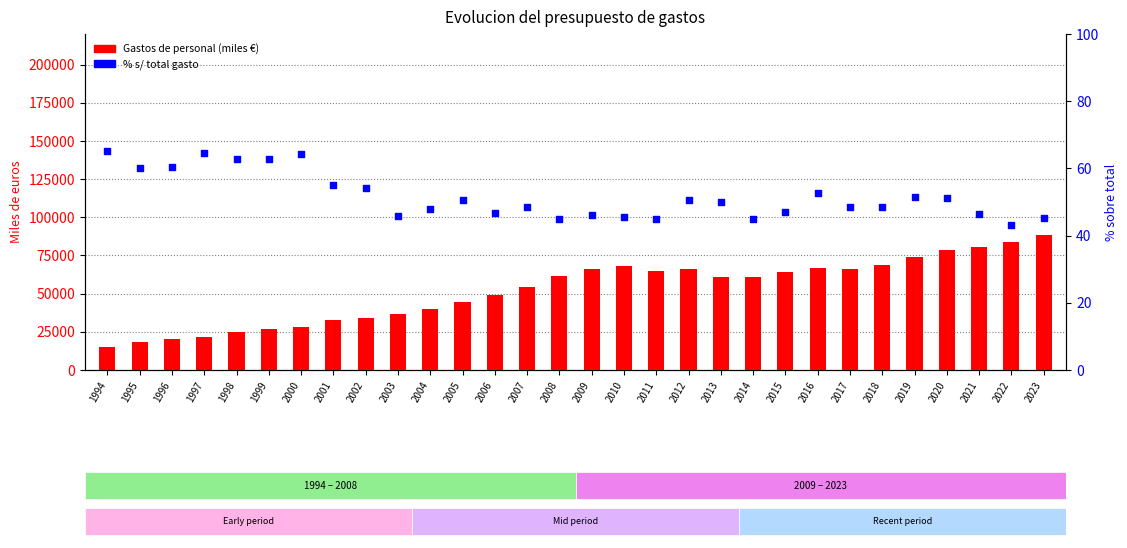

Which series has the largest Y range (max minus min)?

Gastos de personal